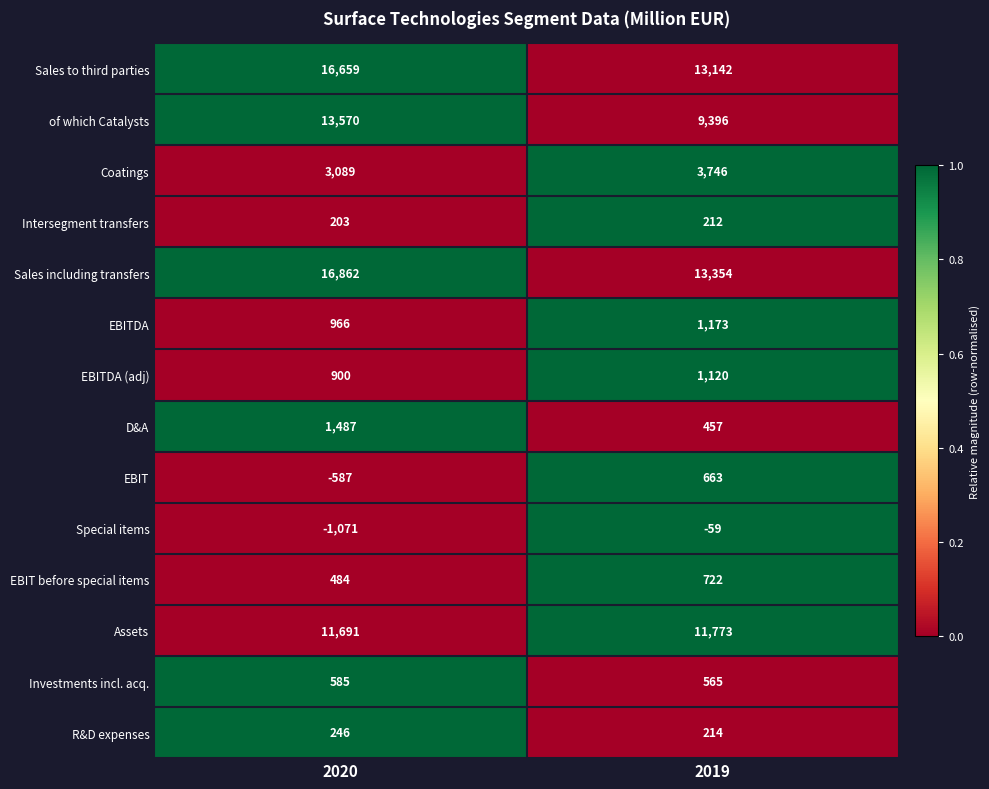

Reading left to right, what are all the values shown in this chart?

Sales to third parties: 16659	13142
of which Catalysts: 13570	9396
Coatings: 3089	3746
Intersegment transfers: 203	212
Sales including transfers: 16862	13354
EBITDA: 966	1173
EBITDA (adj): 900	1120
D&A: 1487	457
EBIT: -587	663
Special items: -1071	-59
EBIT before special items: 484	722
Assets: 11691	11773
Investments incl. acq.: 585	565
R&D expenses: 246	214